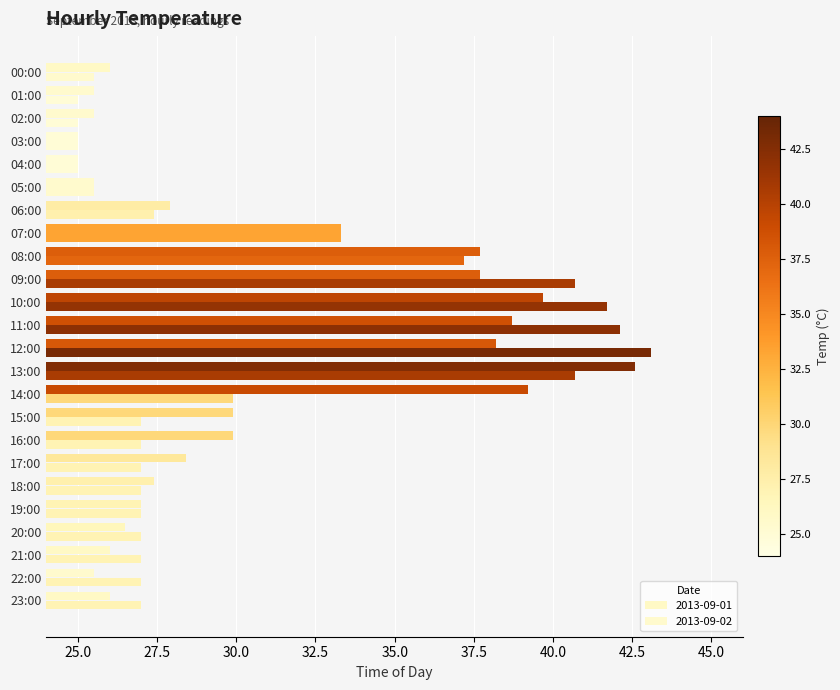

Count the number of categories in the chart.

24